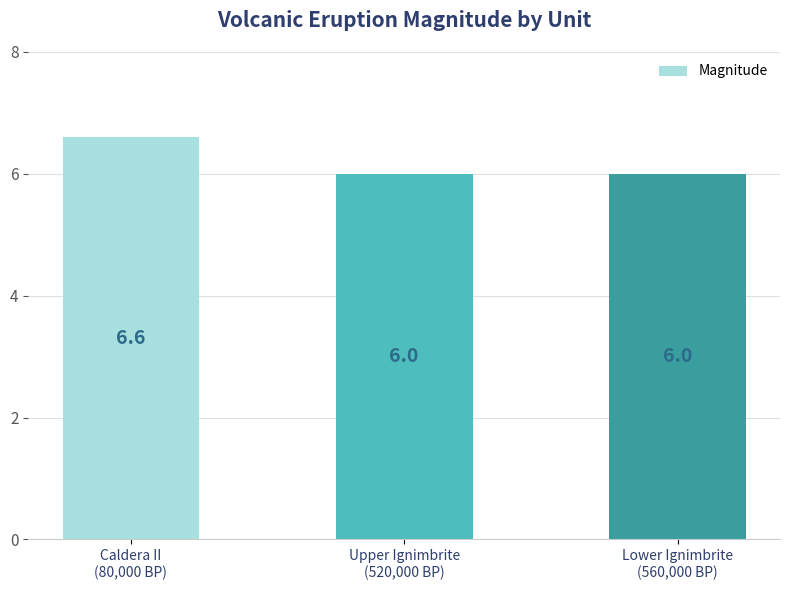

How many data points does each series have?

3